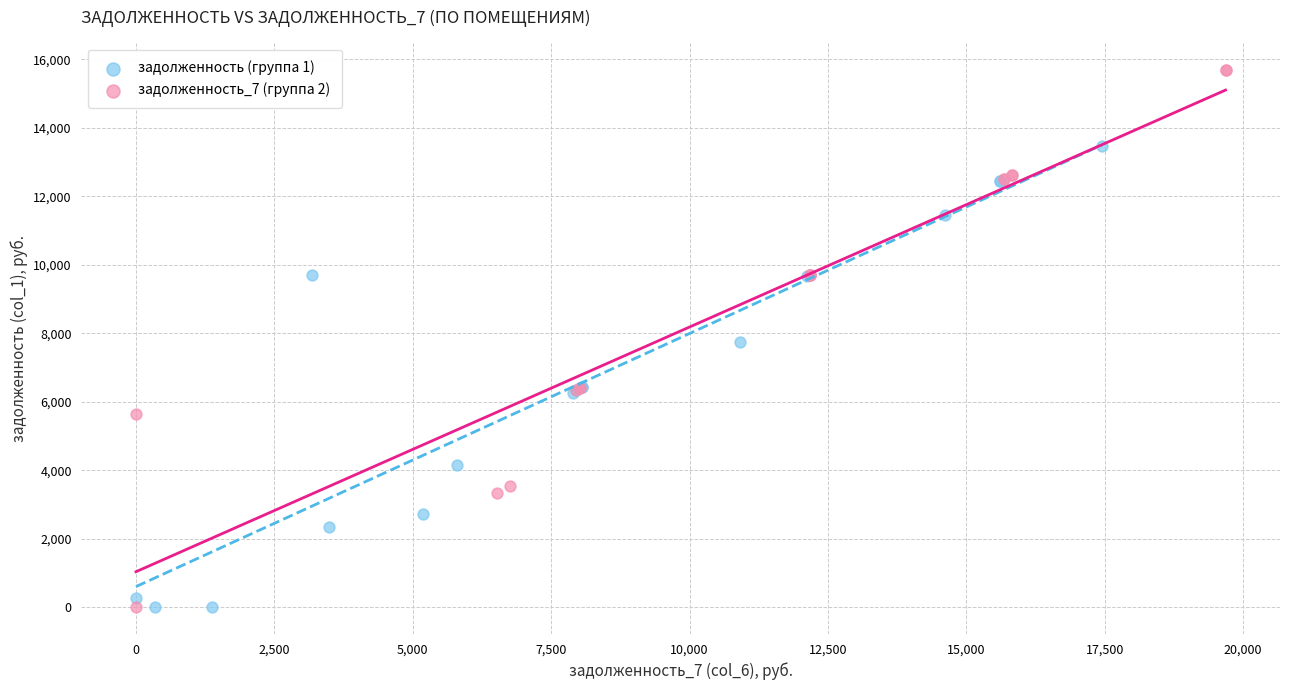

Which series has the widest spread of Y values?

задолженность_7 (группа 2)